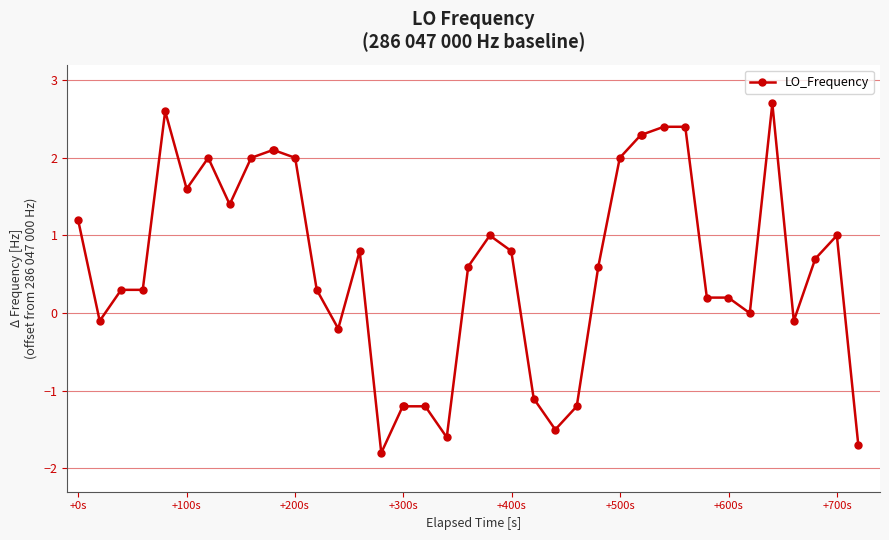

What is the value of the 19th point from the left?

-1.2